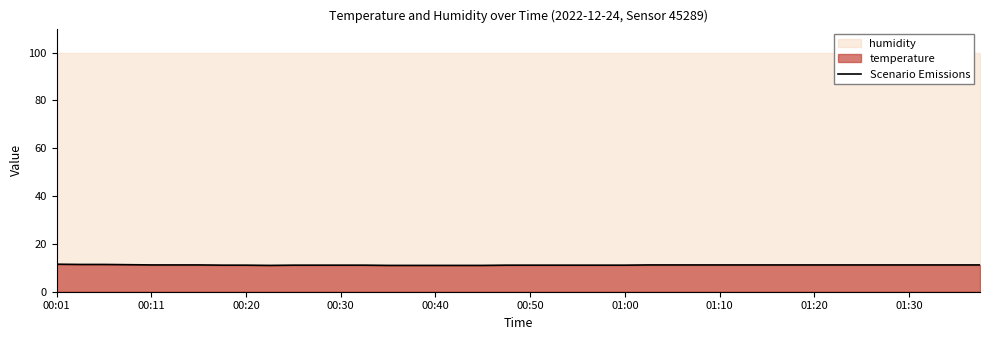

Count the values in the range 11 to 12.

40